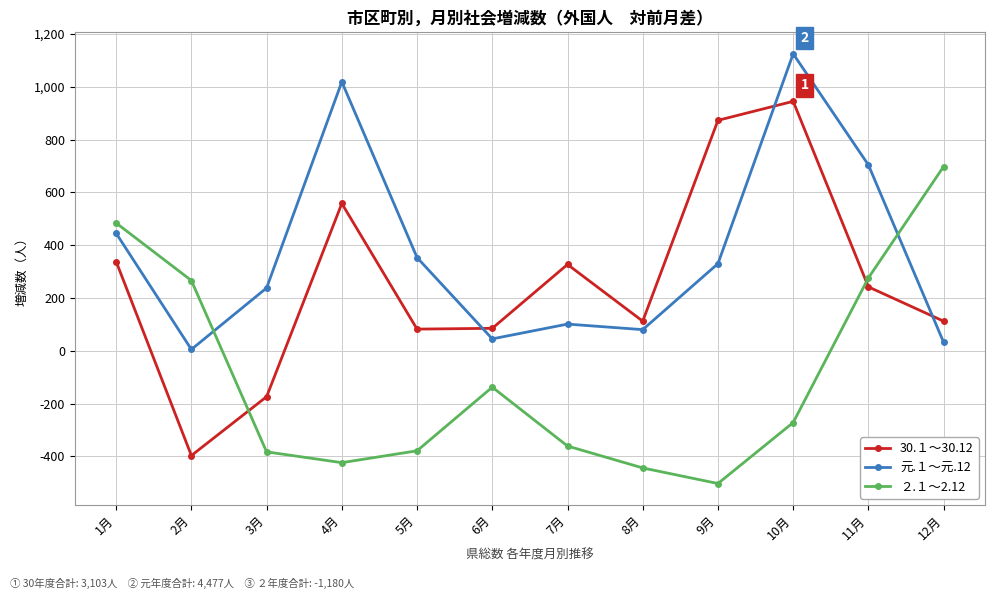

What is the label of the 9th point from the left?

9月